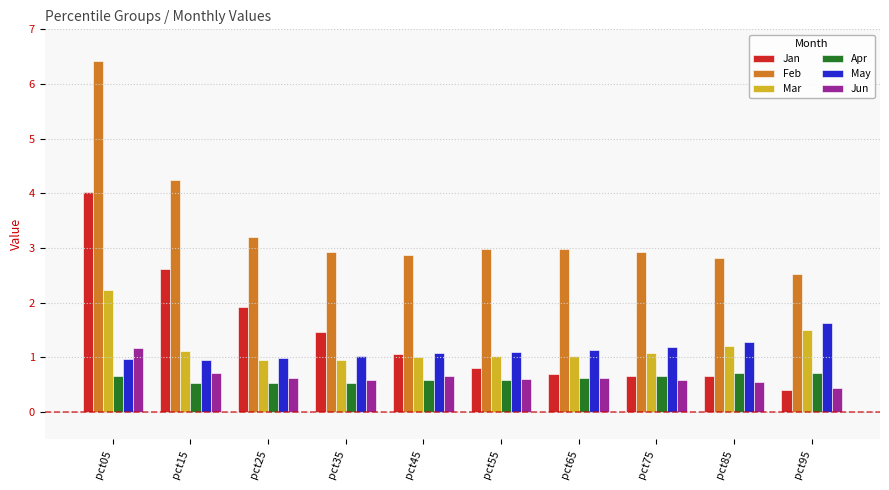

What is the total value across all series at pct35?

7.5